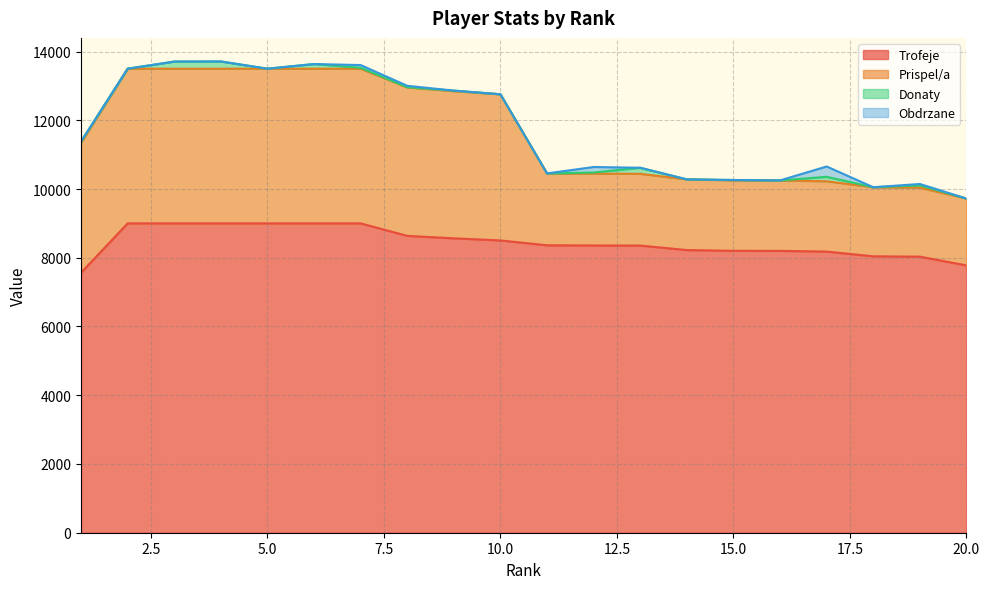

What is the minimum value for Trofeje?

7564